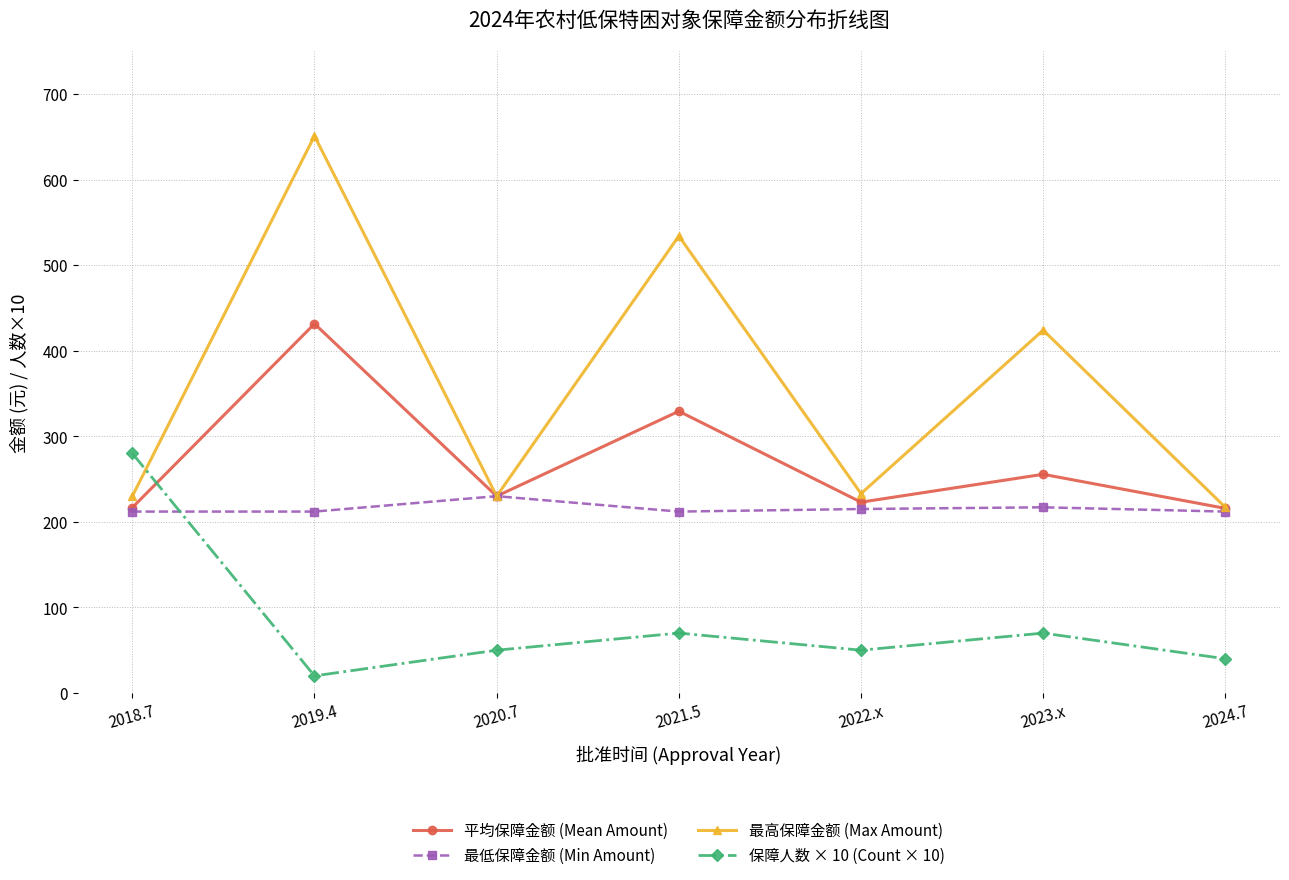

Where is 最高保障金额 (Max Amount) nearest to the value 434?

2023.x